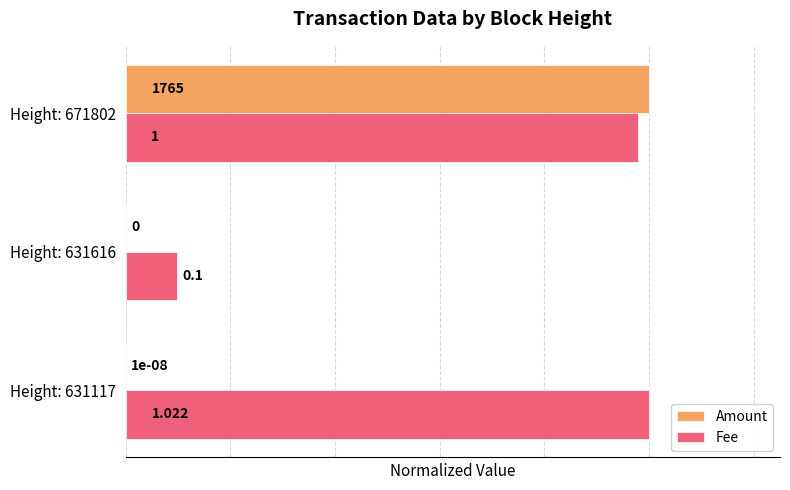

Which series changed the most between Height: 631616 and Height: 671802?

Amount